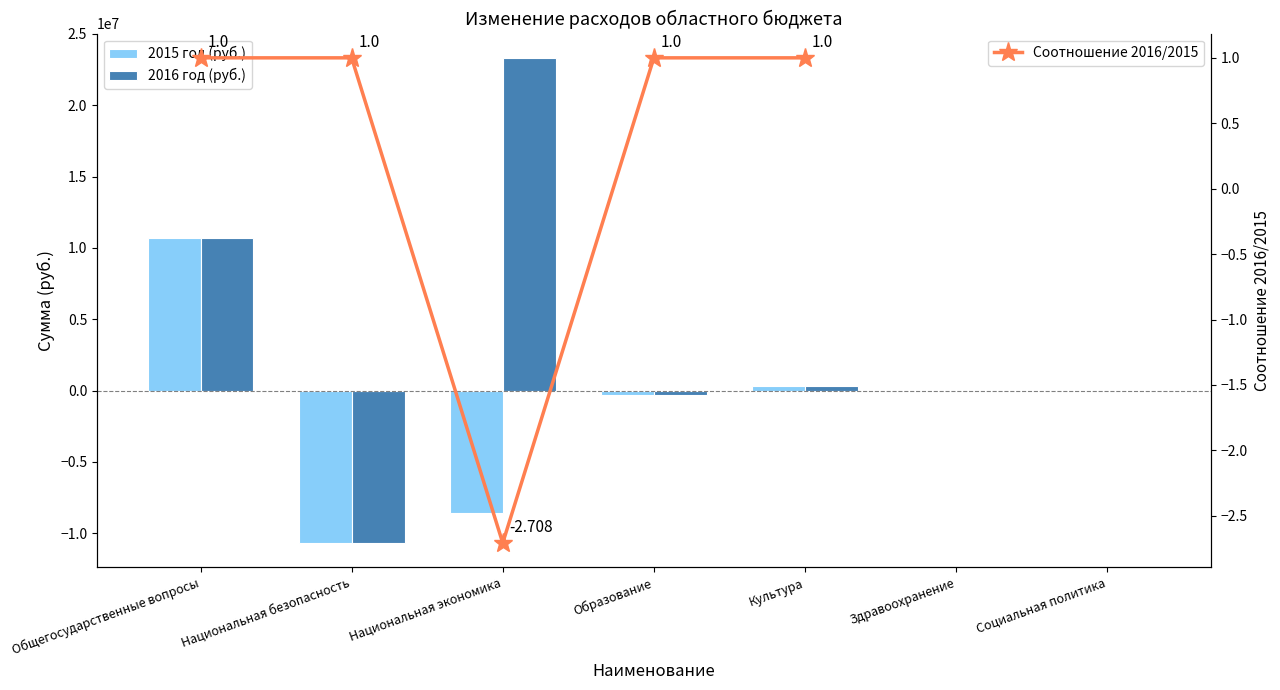

What is the difference between the 2015 год (руб.) values at Национальная безопасность and Национальная экономика?

2065350